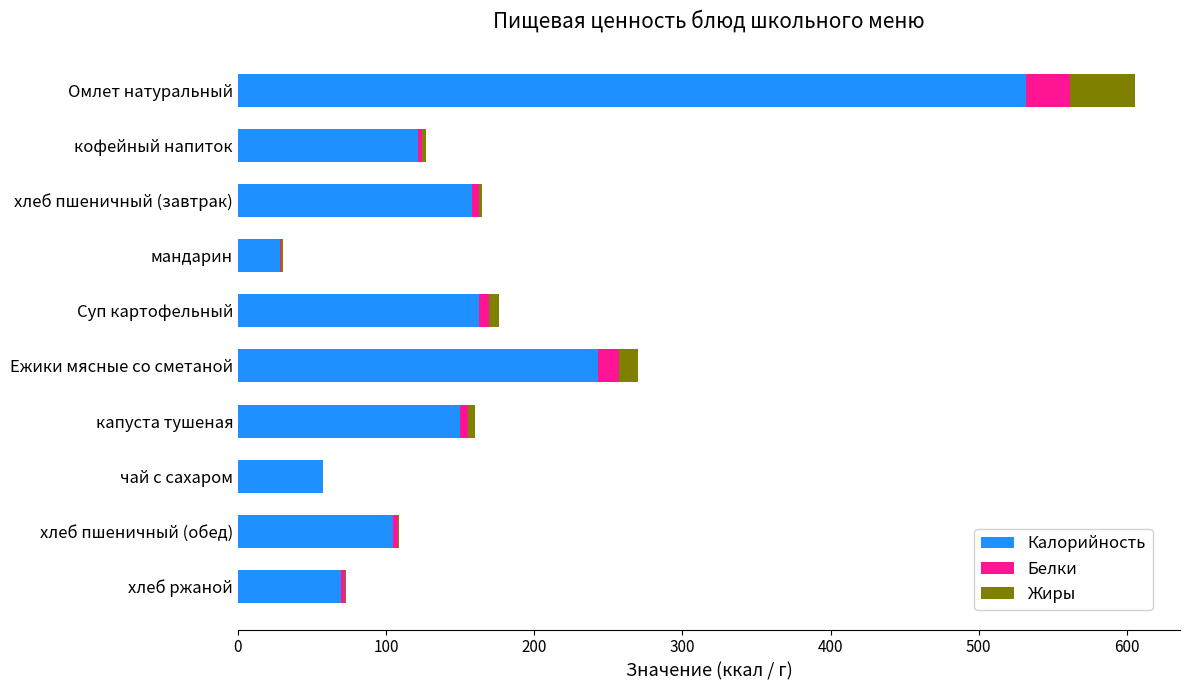

At which category is the sum across all series the highest?

Омлет натуральный